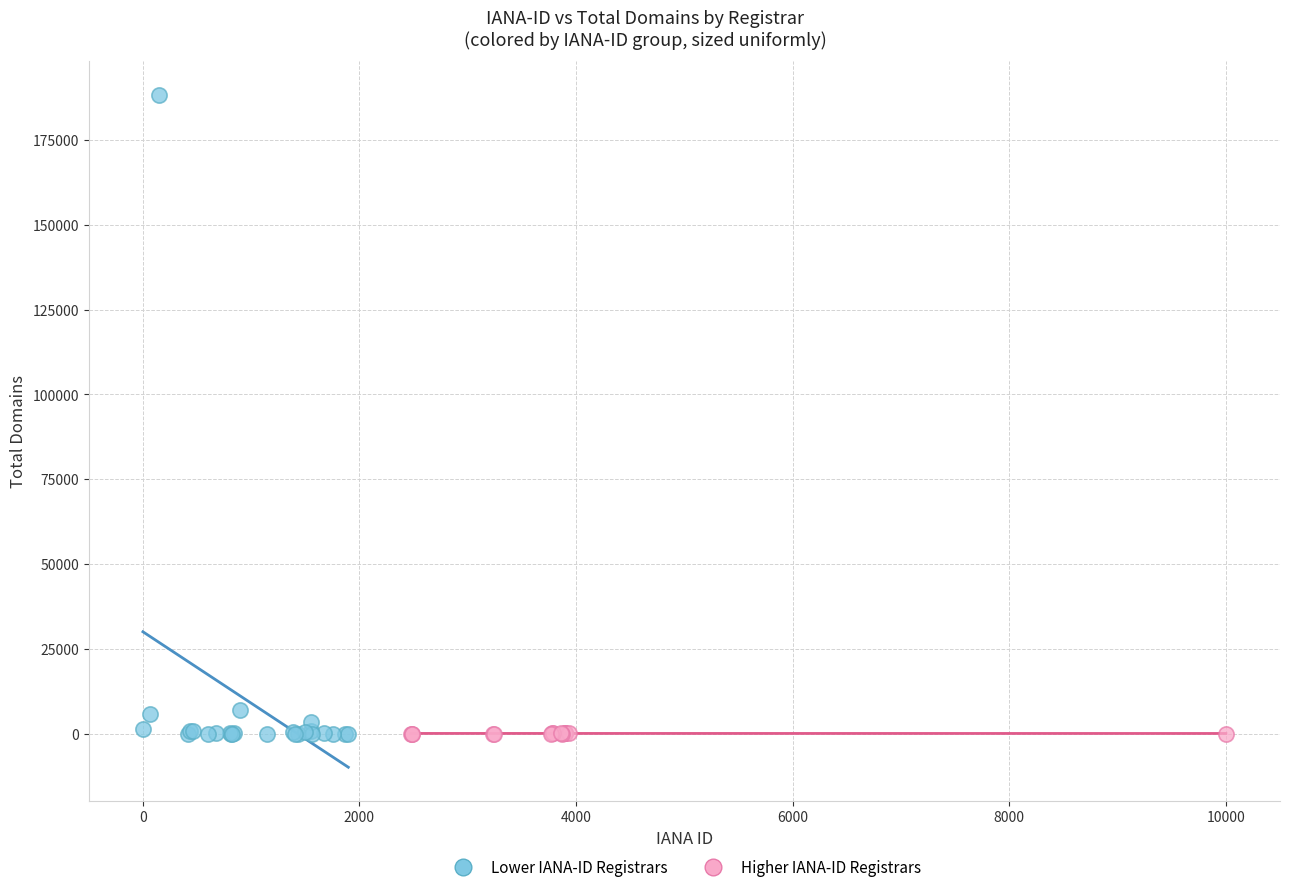

Which series has the largest Y range (max minus min)?

Lower IANA-ID Registrars